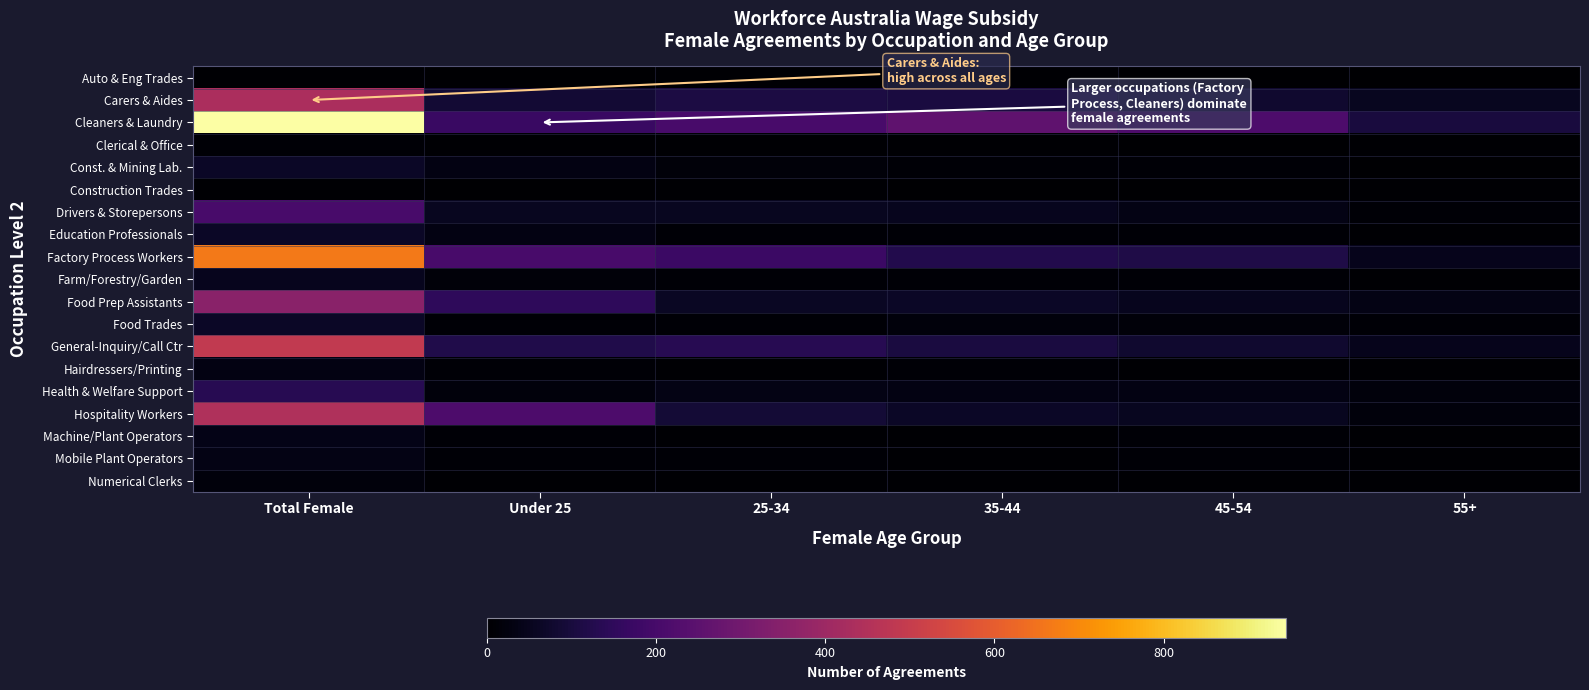

Reading right to left, extract all data points from this chart.

Auto & Eng Trades: 55+=0	45-54=0	35-44=5	25-34=5	Under 25=0	Total Female=5
Carers & Aides: 55+=55	45-54=80	35-44=105	25-34=110	Under 25=85	Total Female=435
Cleaners & Laundry: 55+=100	45-54=215	35-44=255	25-34=205	Under 25=170	Total Female=945
Clerical & Office: 55+=5	45-54=0	35-44=5	25-34=5	Under 25=5	Total Female=10
Const. & Mining Lab.: 55+=0	45-54=10	35-44=10	25-34=15	Under 25=30	Total Female=65
Construction Trades: 55+=5	45-54=0	35-44=0	25-34=5	Under 25=0	Total Female=5
Drivers & Storepersons: 55+=10	45-54=35	35-44=50	25-34=55	Under 25=55	Total Female=205
Education Professionals: 55+=5	45-54=10	35-44=10	25-34=10	Under 25=30	Total Female=65
Factory Process Workers: 55+=45	45-54=115	35-44=125	25-34=175	Under 25=205	Total Female=665
Farm/Forestry/Garden: 55+=5	45-54=10	35-44=10	25-34=10	Under 25=15	Total Female=50
Food Prep Assistants: 55+=35	45-54=50	35-44=65	25-34=60	Under 25=150	Total Female=355
Food Trades: 55+=10	45-54=15	35-44=20	25-34=10	Under 25=10	Total Female=65
General-Inquiry/Call Ctr: 55+=45	45-54=80	35-44=105	25-34=135	Under 25=120	Total Female=490
Hairdressers/Printing: 55+=5	45-54=5	35-44=10	25-34=5	Under 25=10	Total Female=30
Health & Welfare Support: 55+=20	45-54=30	35-44=30	25-34=35	Under 25=20	Total Female=135
Hospitality Workers: 55+=20	45-54=55	35-44=65	25-34=90	Under 25=215	Total Female=445
Machine/Plant Operators: 55+=5	45-54=10	35-44=5	25-34=5	Under 25=10	Total Female=40
Mobile Plant Operators: 55+=5	45-54=10	35-44=5	25-34=10	Under 25=10	Total Female=35
Numerical Clerks: 55+=5	45-54=5	35-44=5	25-34=5	Under 25=5	Total Female=20